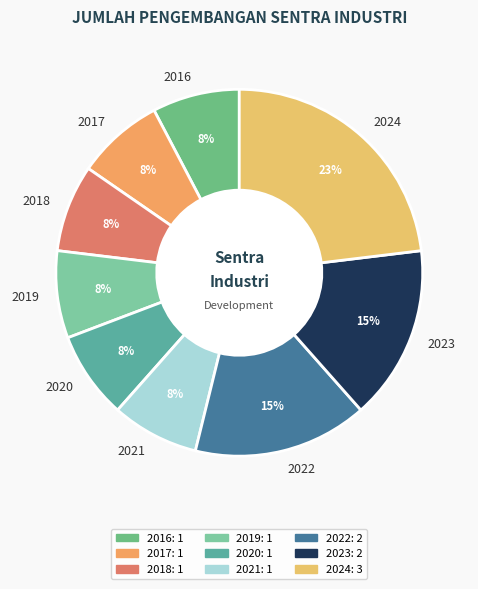

To the nearest percent, what is the combined percentage of 2020 and 2022?

23%